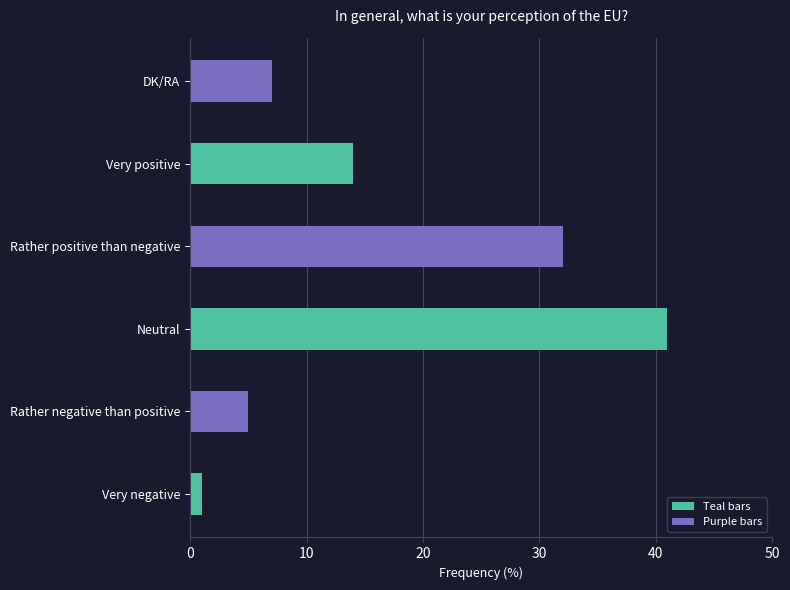

Which label corresponds to the largest value in the chart?

Neutral